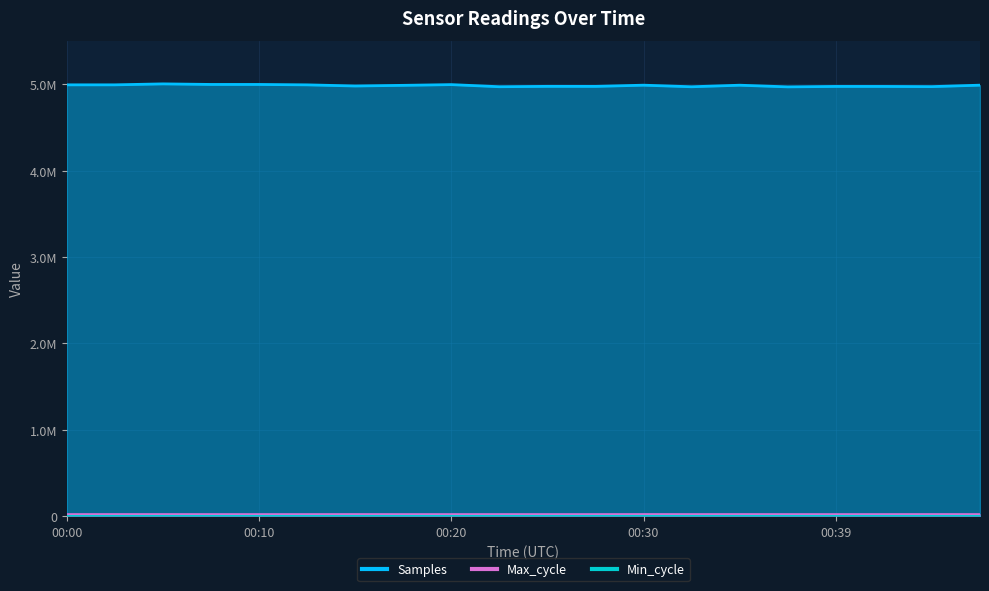

How many values in the Samples series are below 4991026?

10